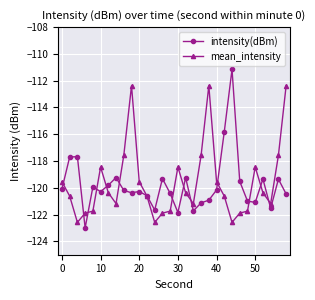

Which series has the widest spread of values?

intensity(dBm)